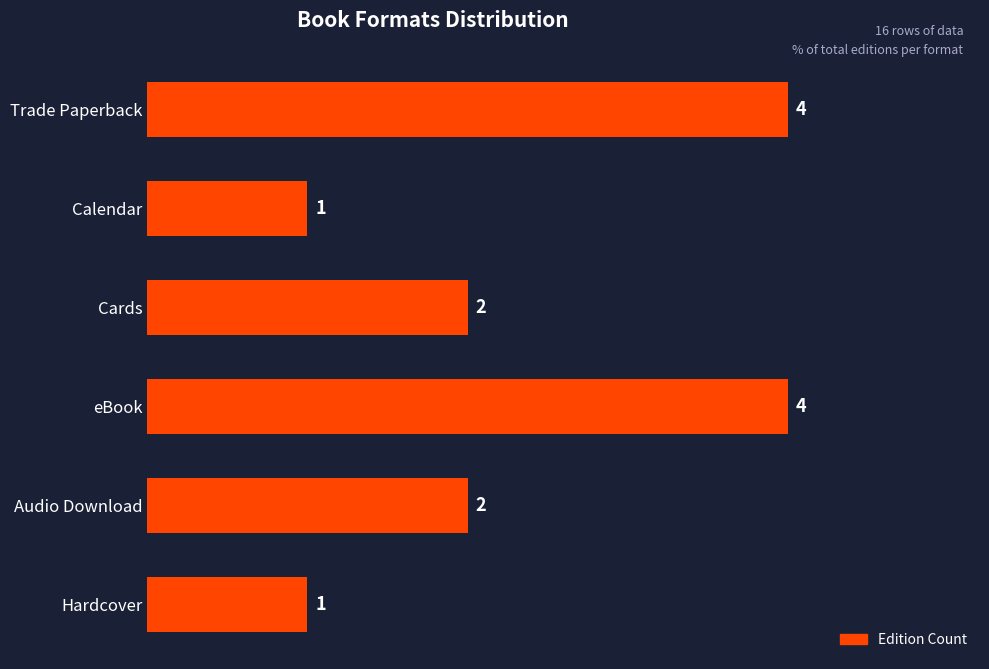

What is the ratio of the value at Hardcover to the value at Audio Download?

0.5